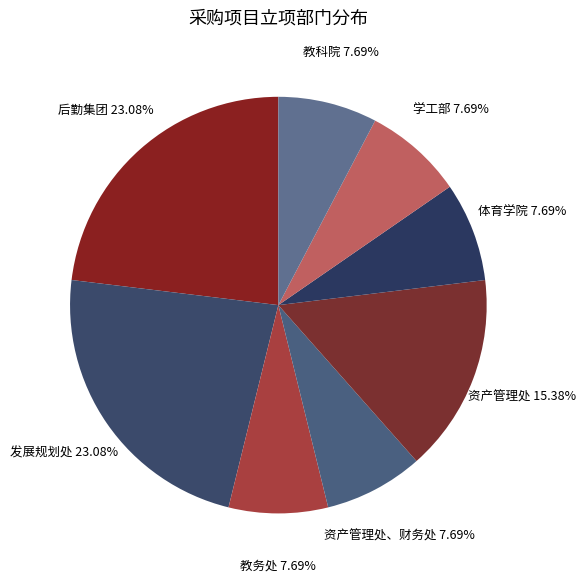

Between 资产管理处、财务处 and 资产管理处, which is larger?

资产管理处